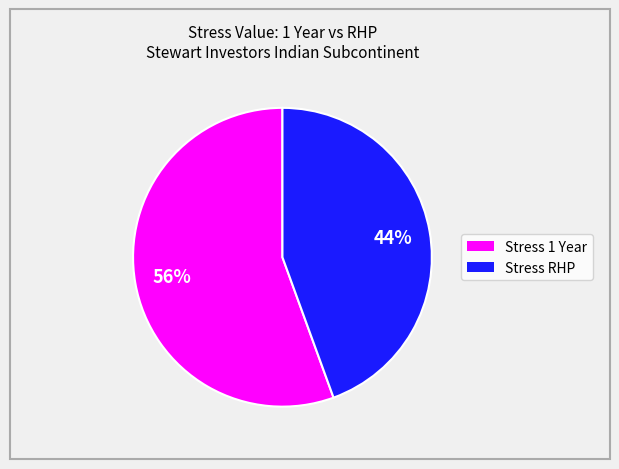

Is there a majority slice in this chart?

Yes